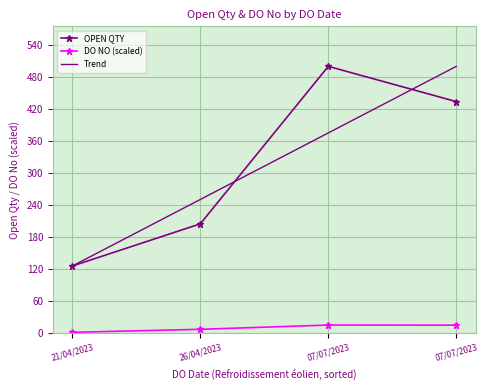

What are all the series names shown in the legend?

OPEN QTY, DO NO (scaled), Trend